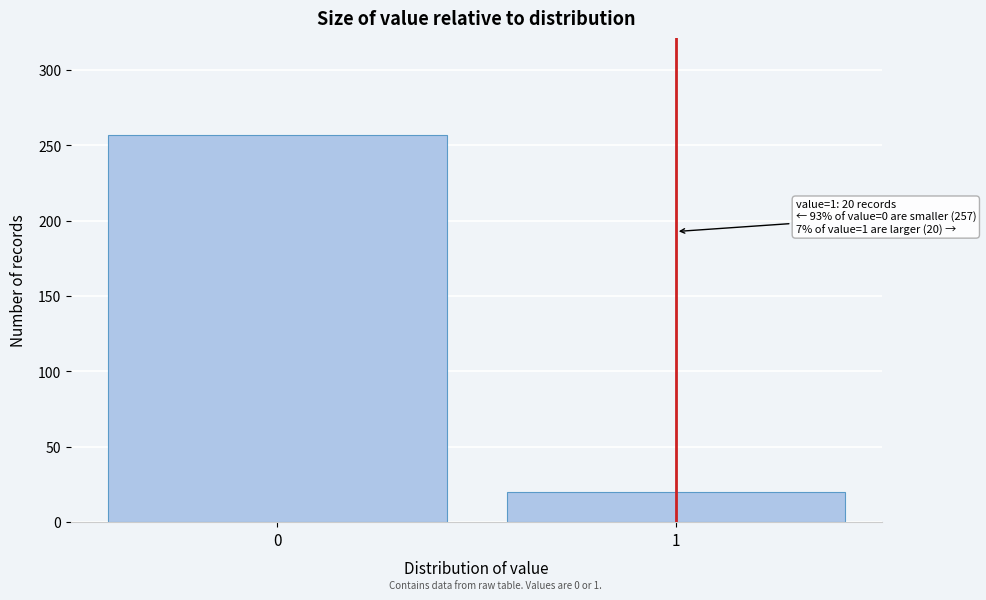

Reading left to right, list all the values displayed in this chart.

0=257	1=20